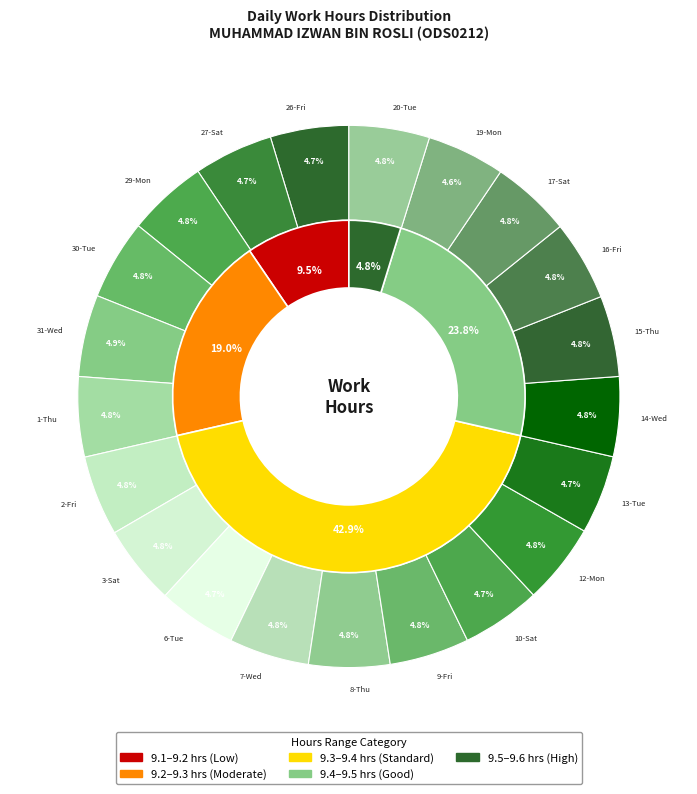

Combined, what portion of the pie is 1-Thu and 31-Wed?

9.7%